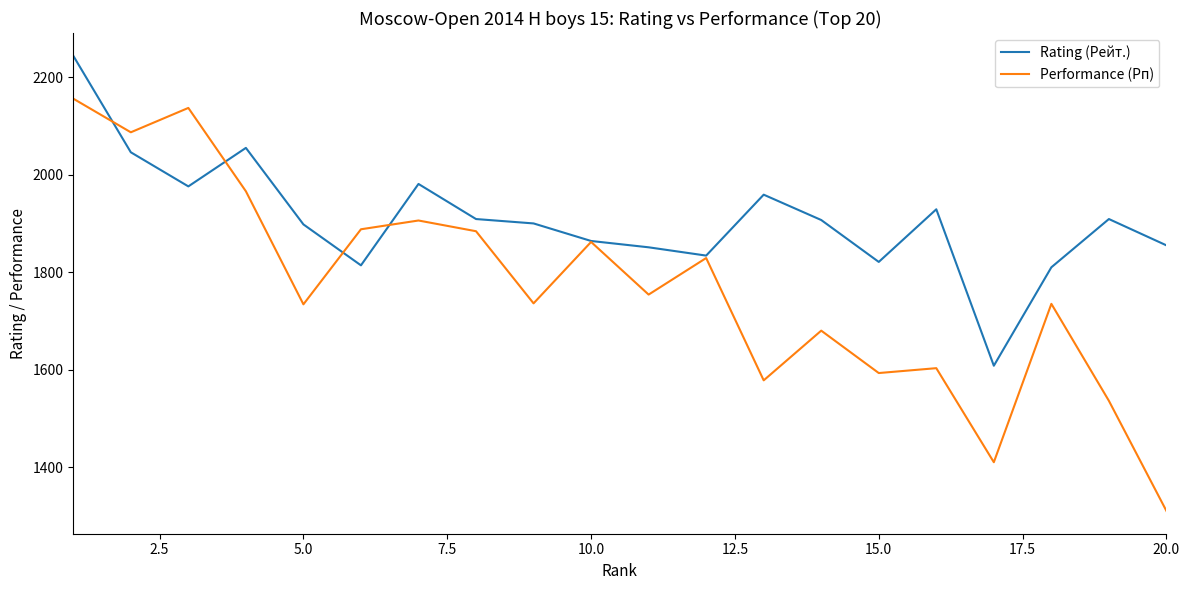

What is the smallest value displayed?

1310